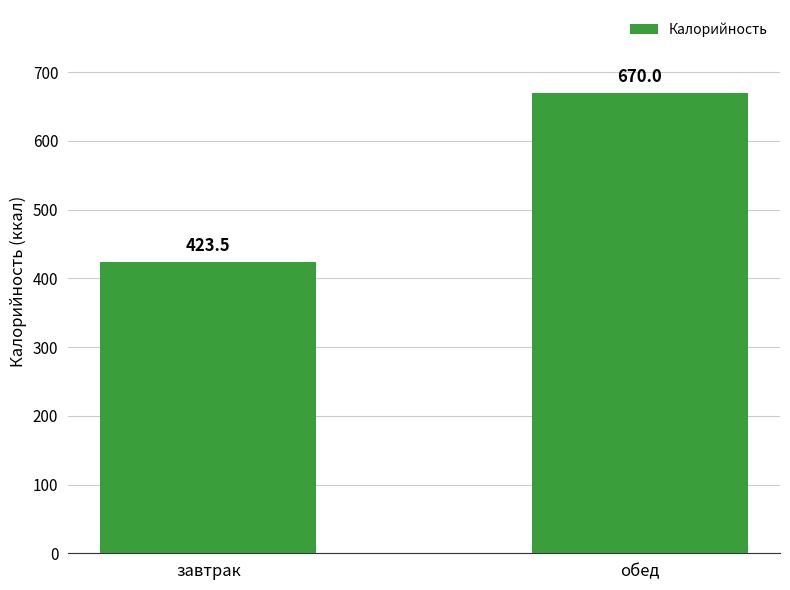

What is the sum of the values at завтрак and обед?

1093.5